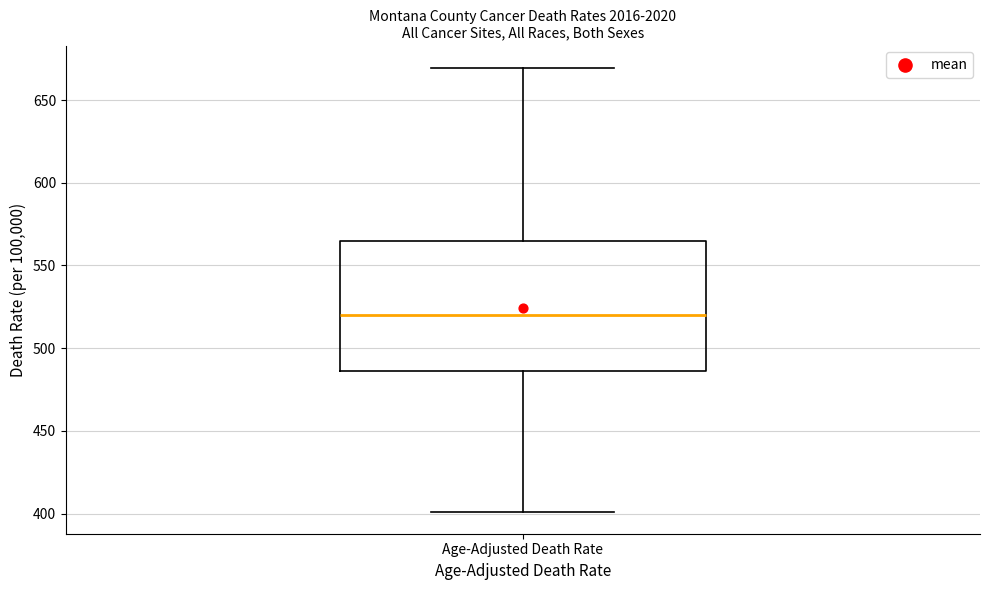

Transcribe this box plot: give where the median line is, the range the box spans, and where the two whiskers end, as read against the y-axis. The values are not printed on the chart, so give them approximately, as read against the axis.

median 520, box 485 to 565, whiskers 400 to 670